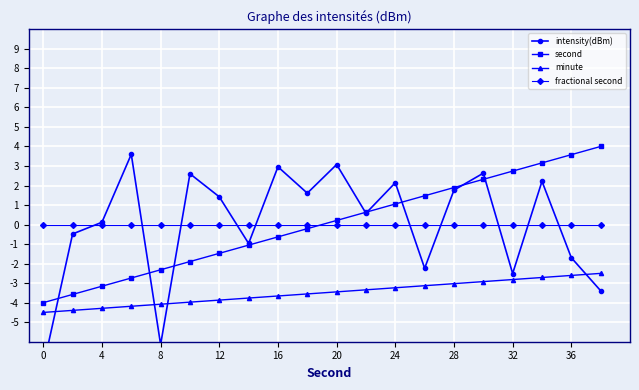

True or false: fractional second and minute intersect in this chart.

False